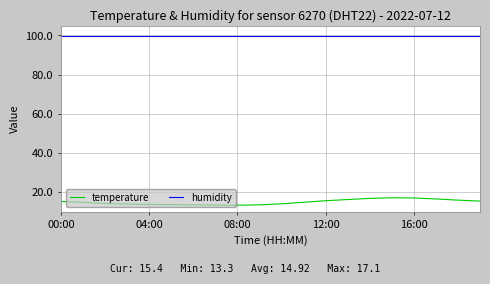

What is the smallest value displayed?

13.3